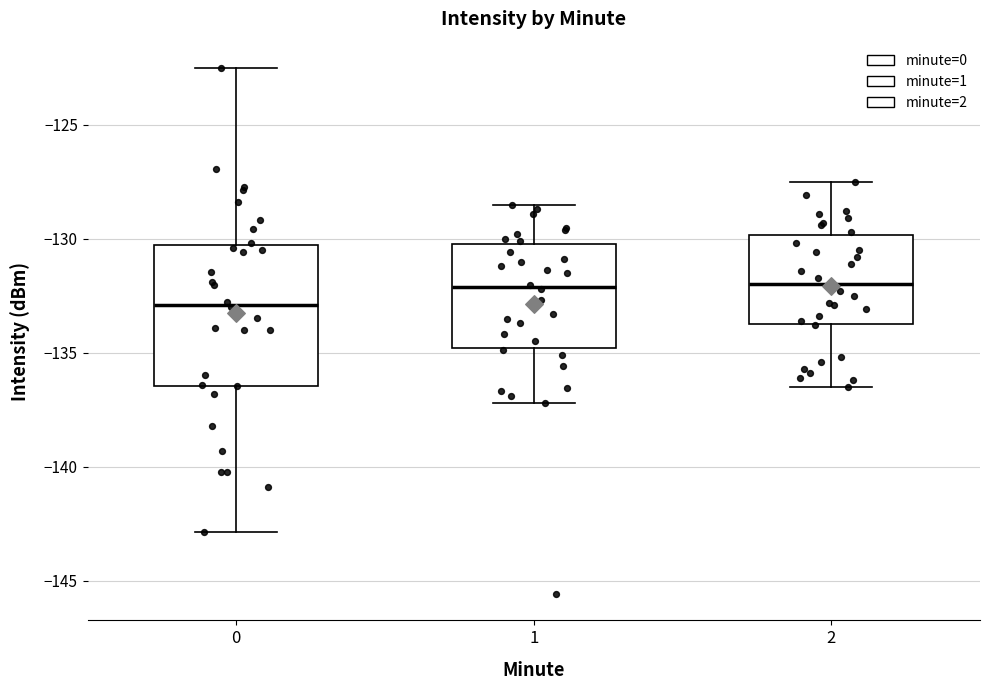

Reading left to right, transcribe this box plot: for each box, give where its median line is, the range the box spans, and where its two whiskers end, as read against the y-axis. The values are not printed on the chart, so give them approximately, as read against the axis.

0: median -133.0, box -136.5 to -130.5, whiskers -143.0 to -122.5
1: median -132.0, box -135.0 to -130.0, whiskers -137.0 to -128.5
2: median -132.0, box -133.5 to -130.0, whiskers -136.5 to -127.5